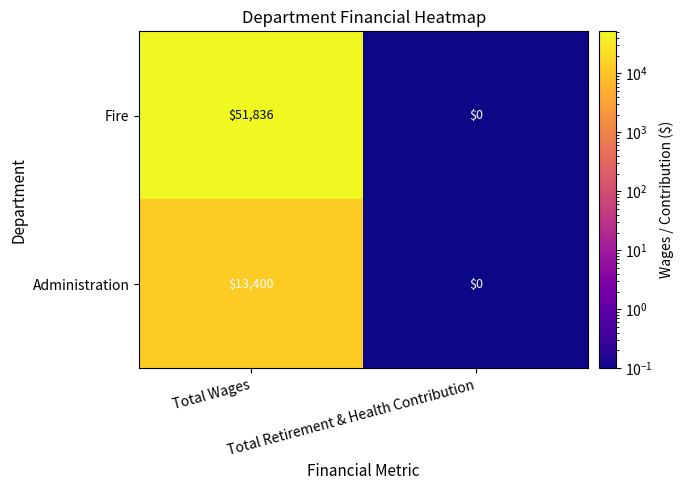

Which series has the widest spread of values?

Fire